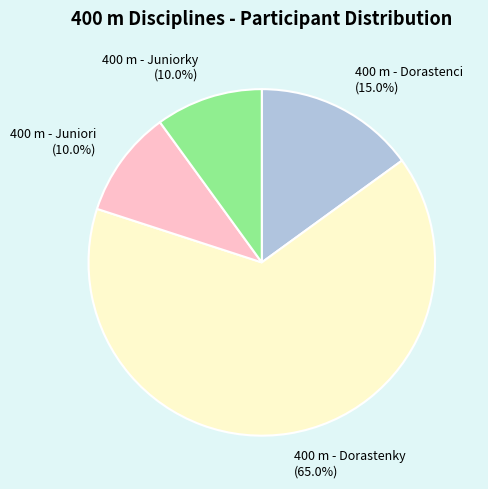

Combined, what portion of the pie is 400 m - Juniori (10.0%) and 400 m - Dorastenky (65.0%)?

75.0%